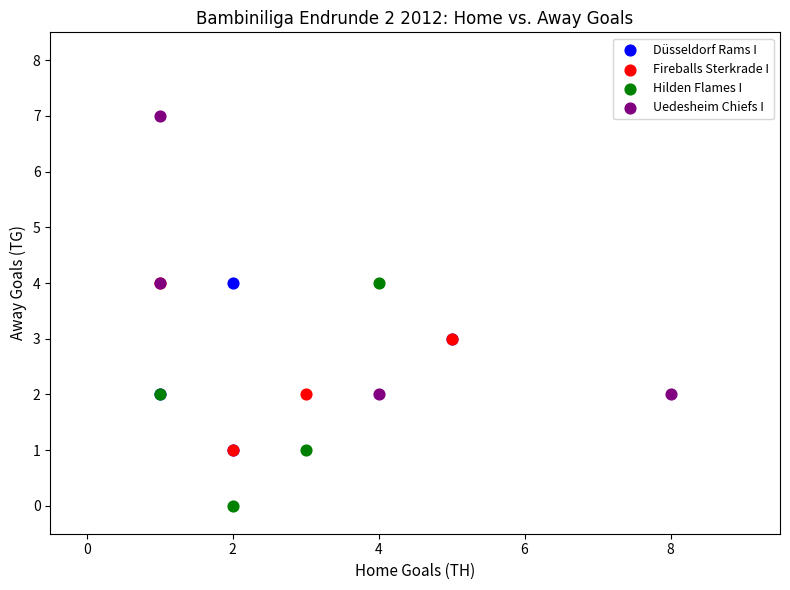

Which series contains the highest Y value?

Uedesheim Chiefs I